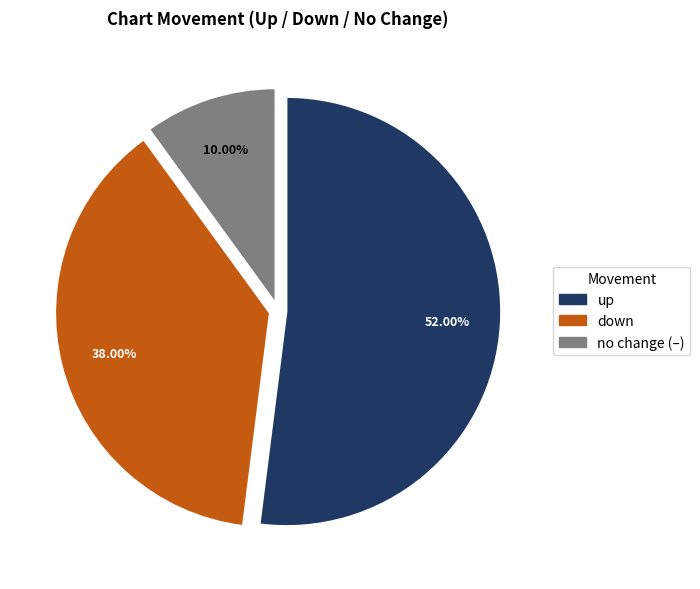

Does any single category account for the majority?

Yes